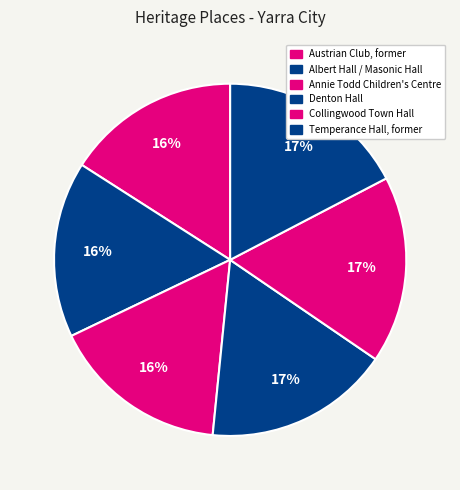

Which category has the smallest portion of the pie?

Austrian Club, former